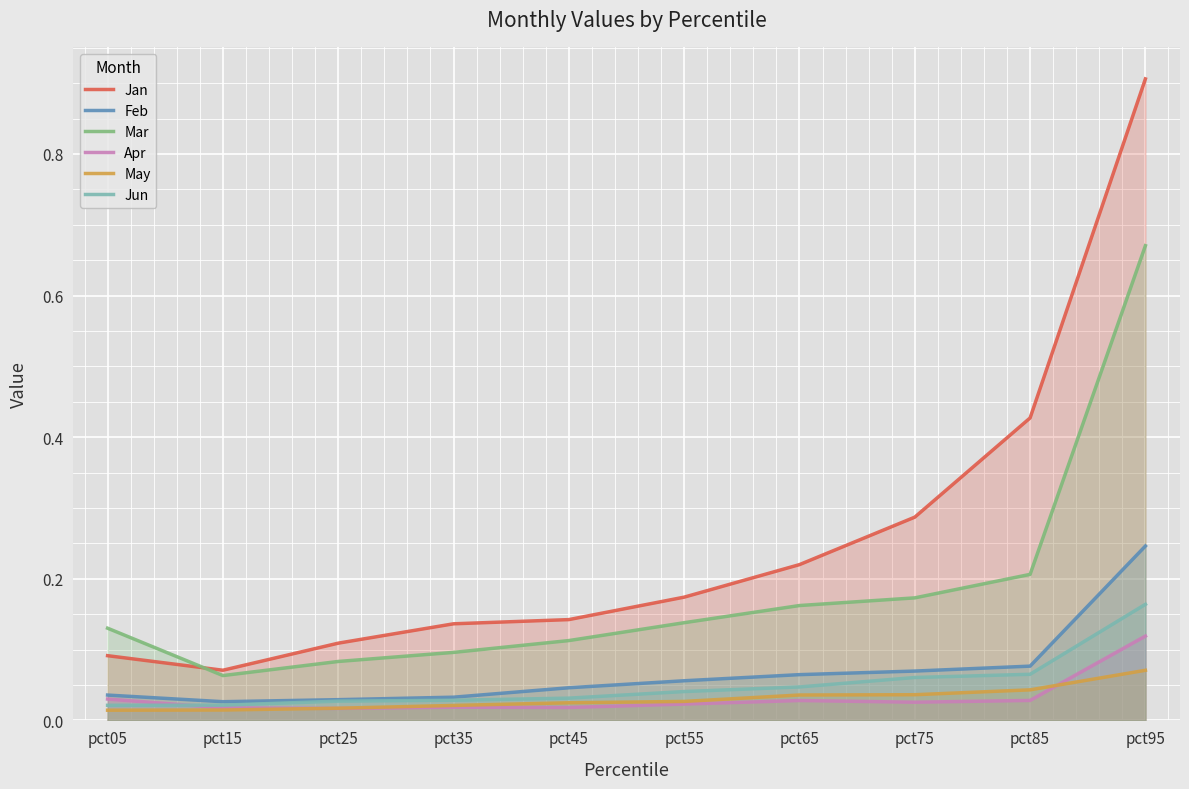

Reading left to right, transcribe all the data shown in this chart.

Jan: 0.1	0.1	0.1	0.1	0.1	0.2	0.2	0.3	0.4	0.9
Feb: 0.0	0.0	0.0	0.0	0.0	0.1	0.1	0.1	0.1	0.2
Mar: 0.1	0.1	0.1	0.1	0.1	0.1	0.2	0.2	0.2	0.7
Apr: 0.0	0.0	0.0	0.0	0.0	0.0	0.0	0.0	0.0	0.1
May: 0.0	0.0	0.0	0.0	0.0	0.0	0.0	0.0	0.0	0.1
Jun: 0.0	0.0	0.0	0.0	0.0	0.0	0.0	0.1	0.1	0.2